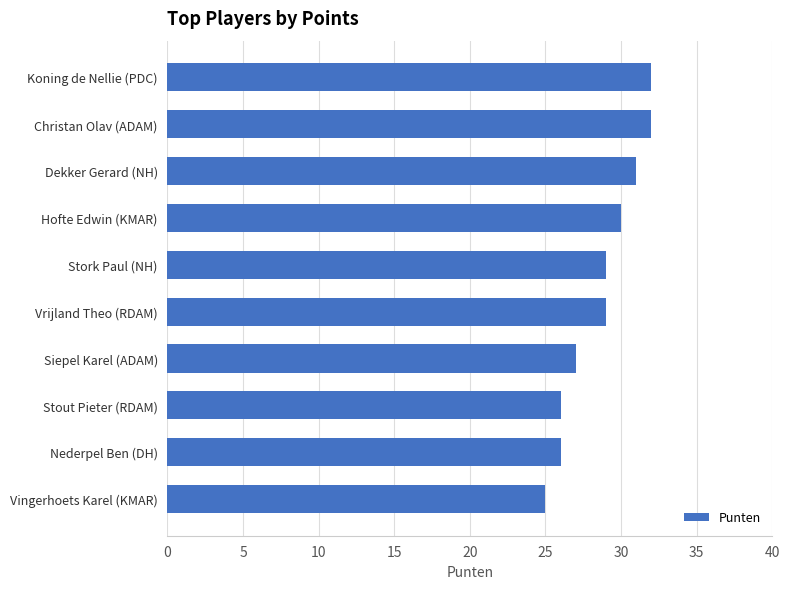

What is the change in value from Vrijland Theo (RDAM) to Stout Pieter (RDAM)?

-3